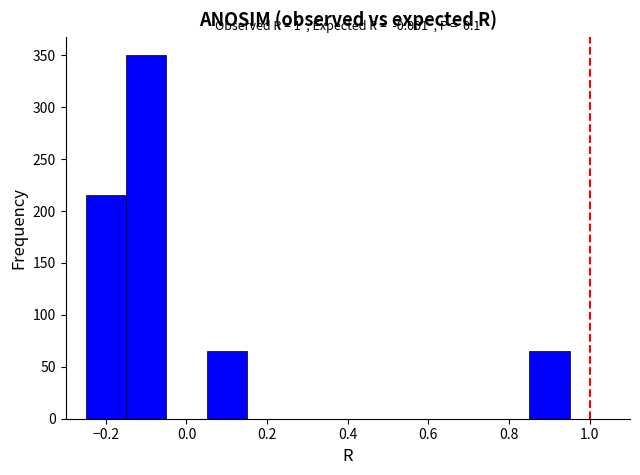

Which range on the x-axis has the tallest bar?

-0.15 to -0.05